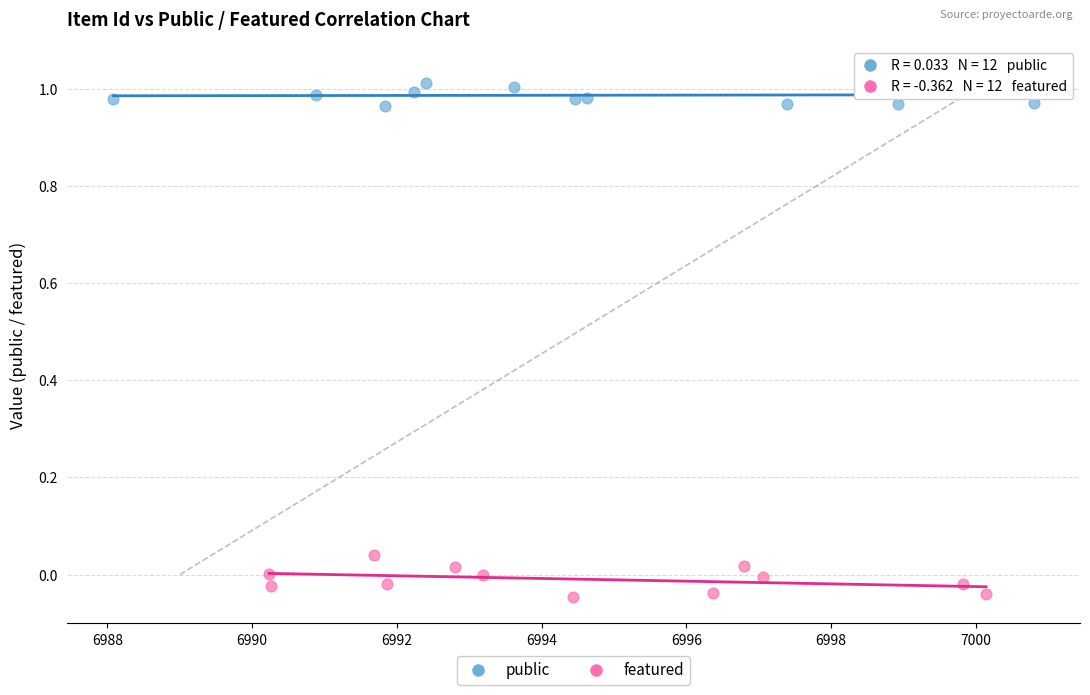

Which series contains the lowest Y value?

featured